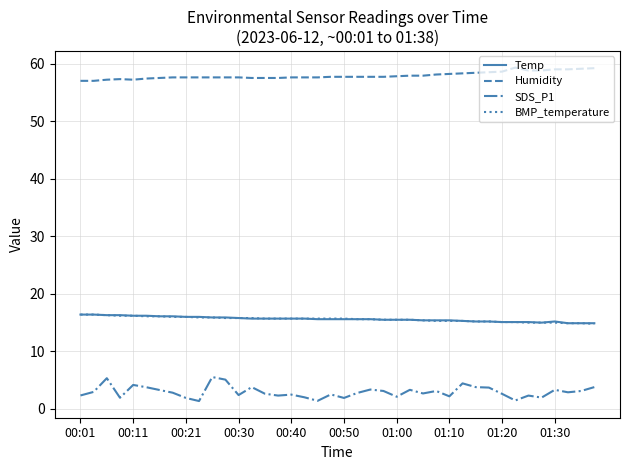

What is the maximum value shown in the chart?

59.3